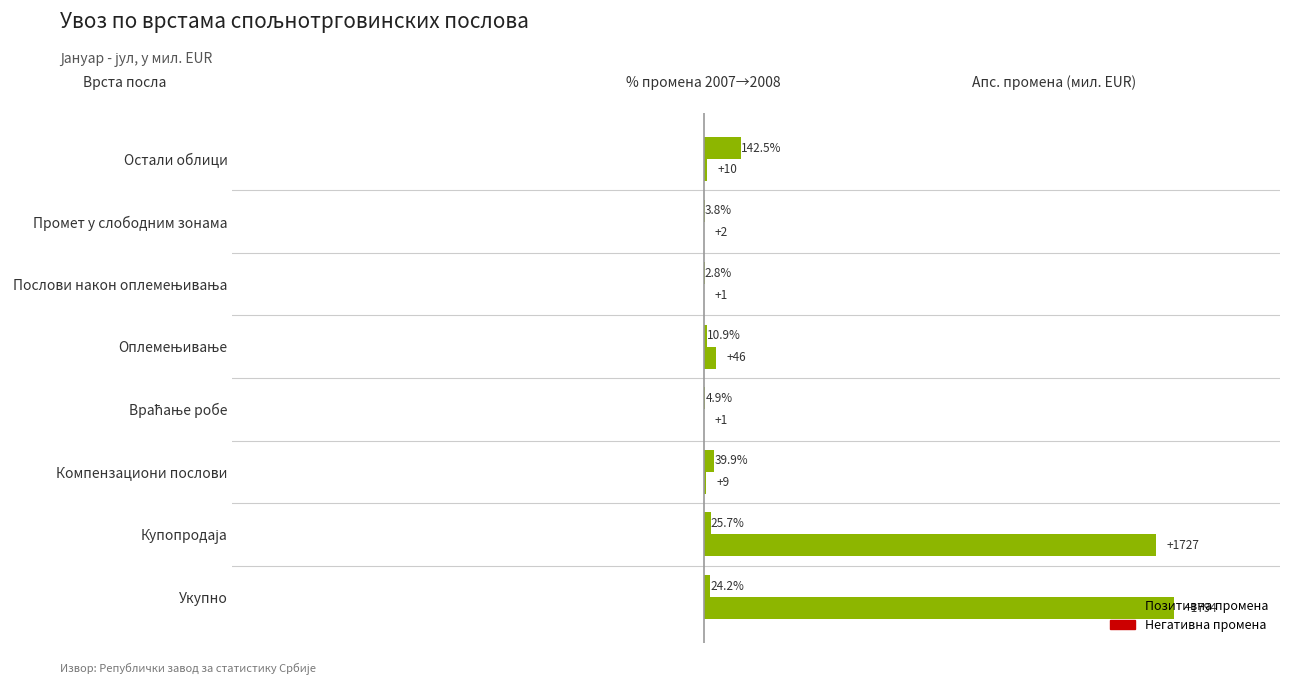

What position from the right is Оплемењивање?

4